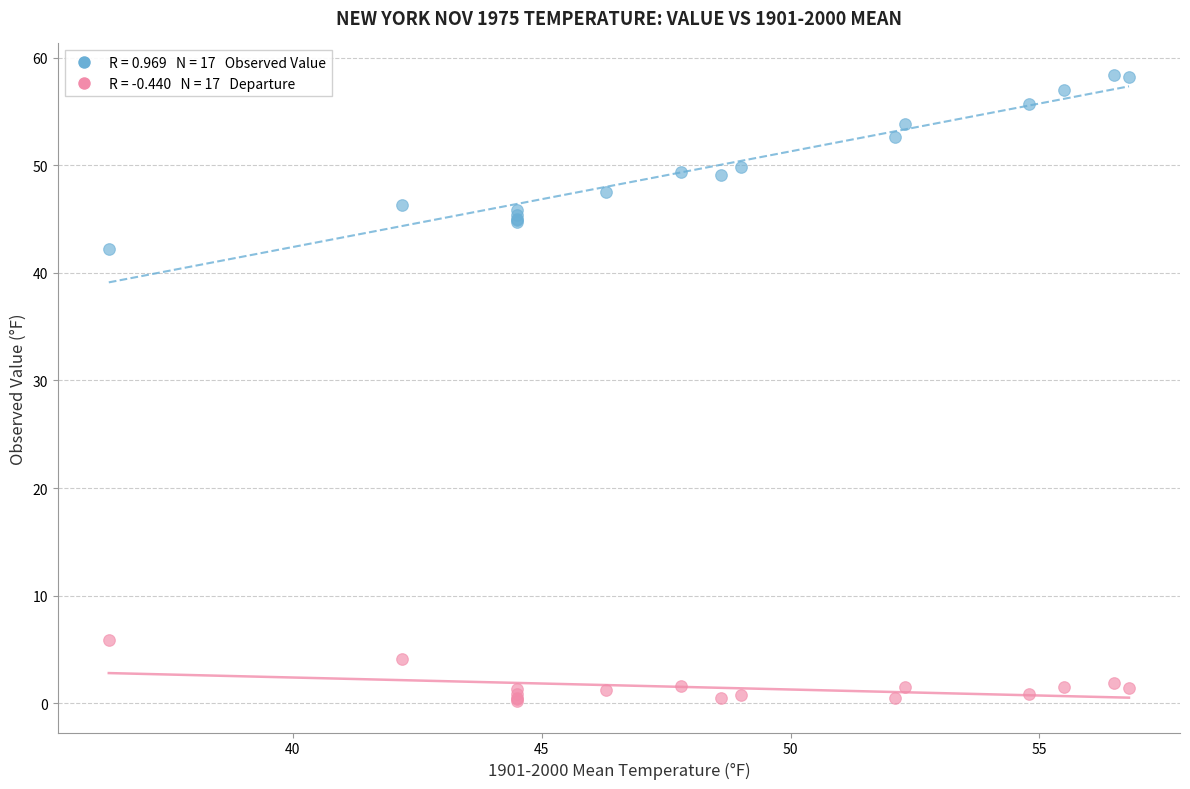

Across all series, what Y value is closest to 29?

42.2